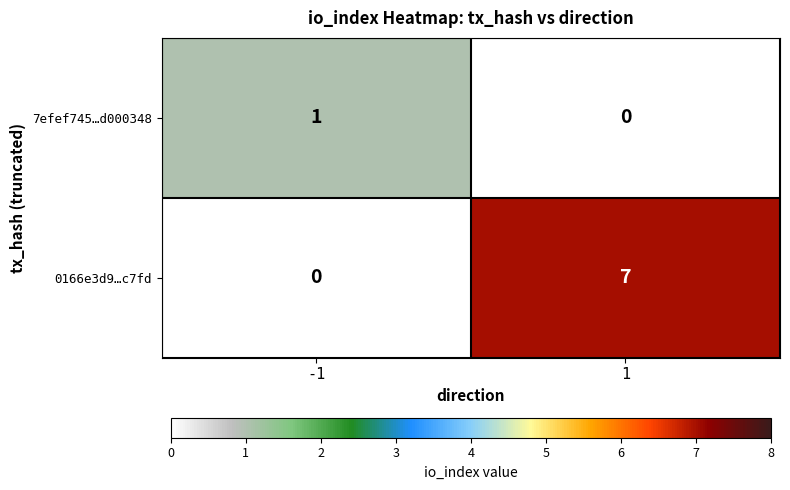

Which series has the largest total across all categories?

0166e3d9…c7fd